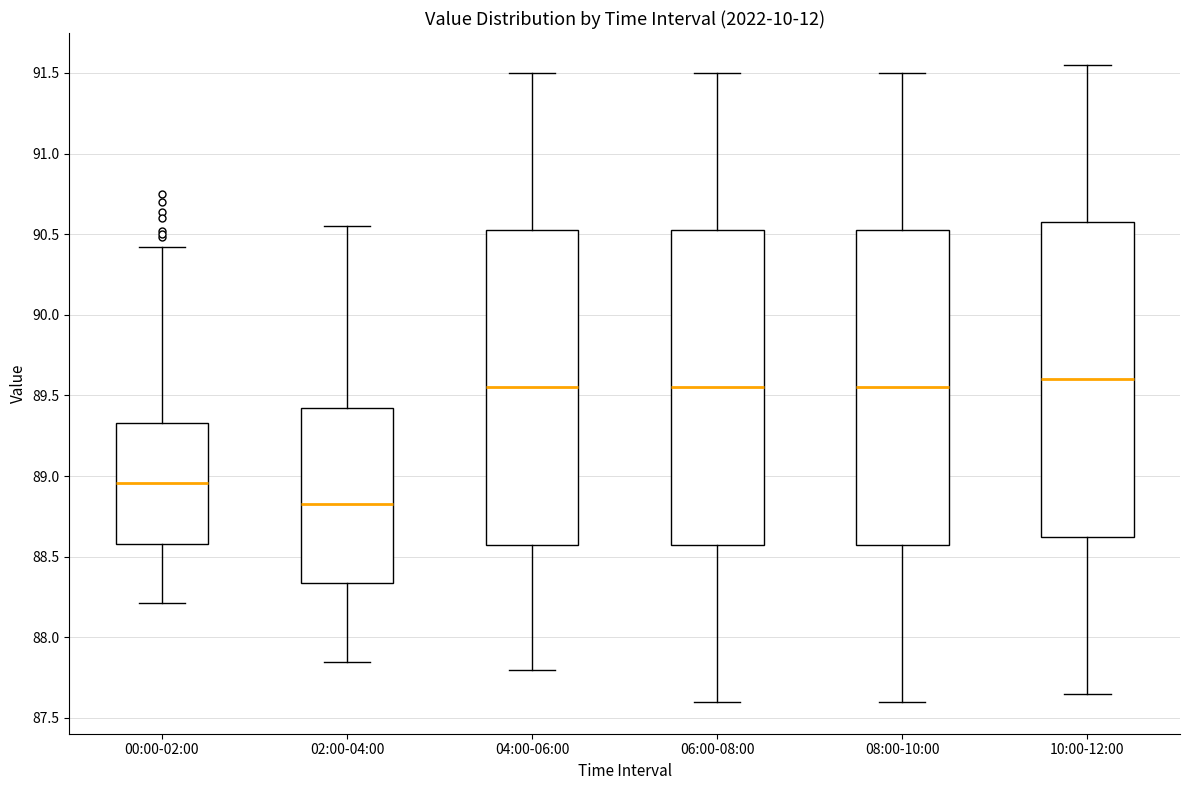

Reading left to right, read every box against the y-axis: the position of its median line, the range the box covers, and the ends of its whiskers. The values are not printed on the chart, so give them approximately, as read against the axis.

00:00-02:00: median 88.95, box 88.60 to 89.35, whiskers 88.20 to 90.40
02:00-04:00: median 88.85, box 88.35 to 89.45, whiskers 87.85 to 90.55
04:00-06:00: median 89.55, box 88.60 to 90.55, whiskers 87.80 to 91.50
06:00-08:00: median 89.55, box 88.60 to 90.55, whiskers 87.60 to 91.50
08:00-10:00: median 89.55, box 88.60 to 90.55, whiskers 87.60 to 91.50
10:00-12:00: median 89.60, box 88.65 to 90.60, whiskers 87.65 to 91.55